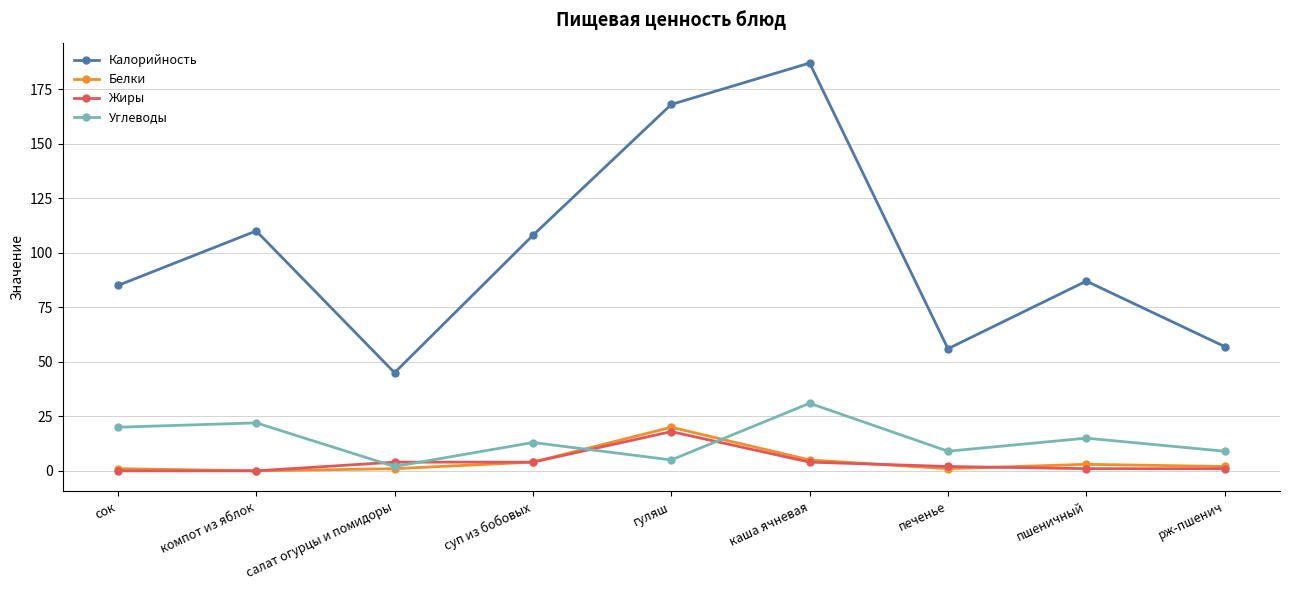

The value of Жиры at пшеничный is 1. True or false?

True